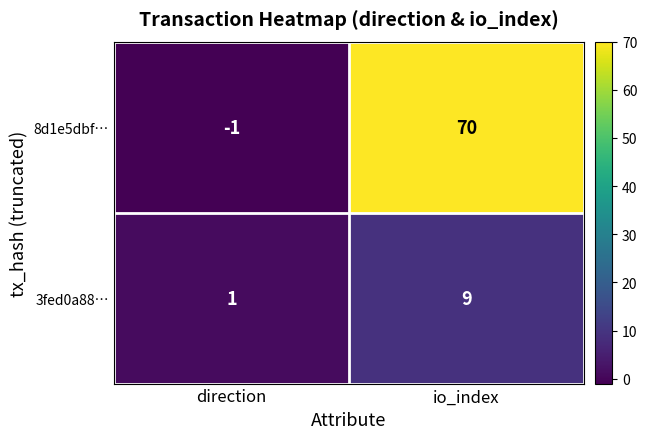

Which series has the widest spread of values?

8d1e5dbf…